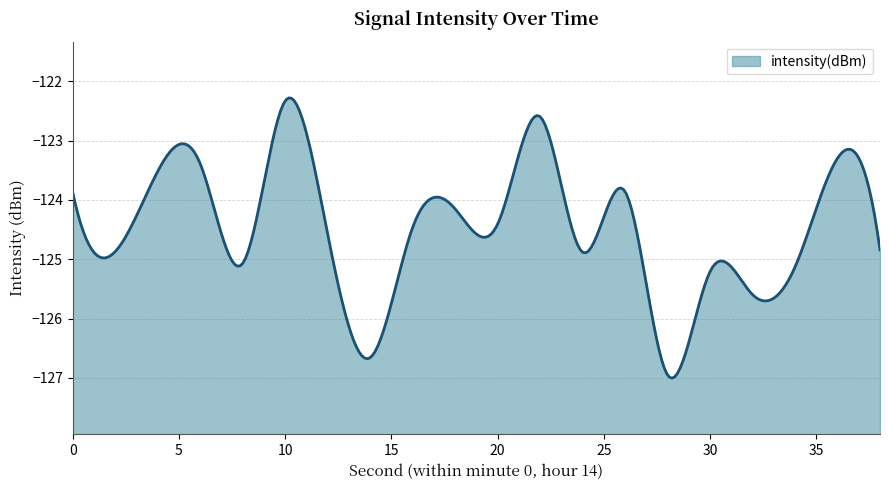

Is it true that the value at 32 is -125.6?

True